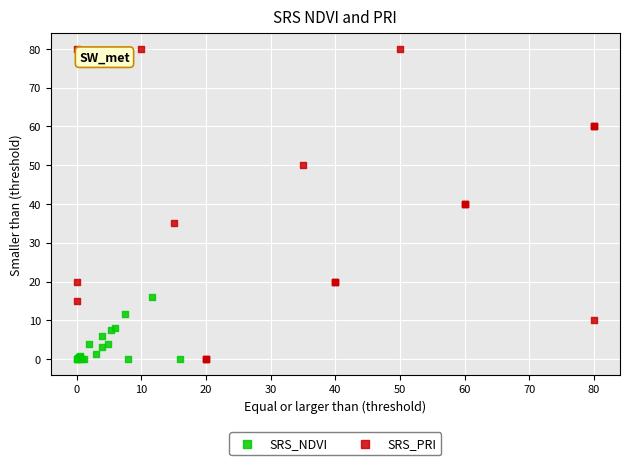

Which series has the widest spread of Y values?

SRS_PRI